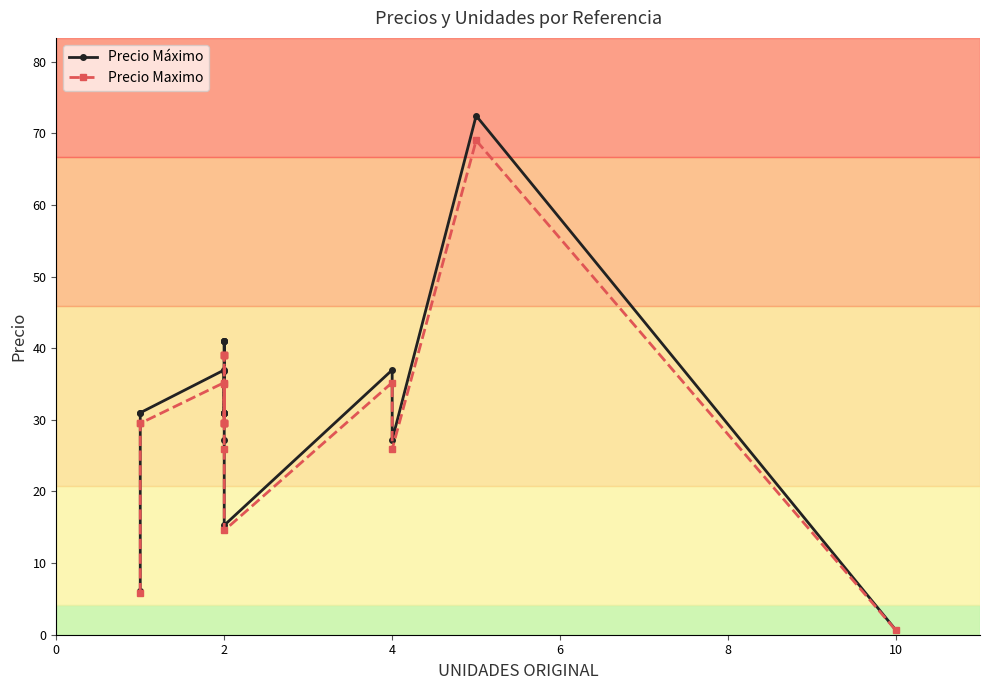

What is the maximum value for Precio Maximo?

69.0